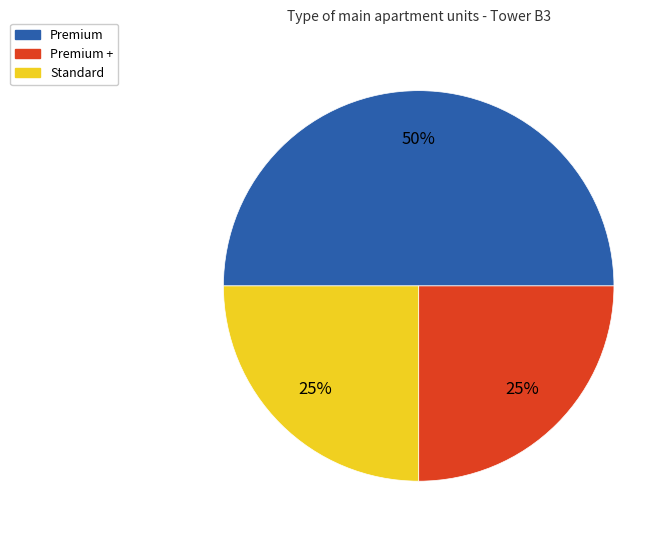

To the nearest percent, what is the average slice percentage?

33%